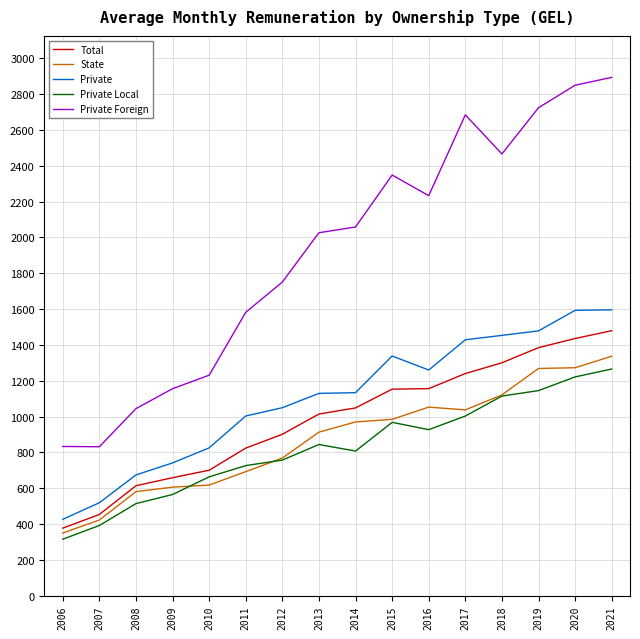

True or false: Private and Private Foreign intersect in this chart.

False